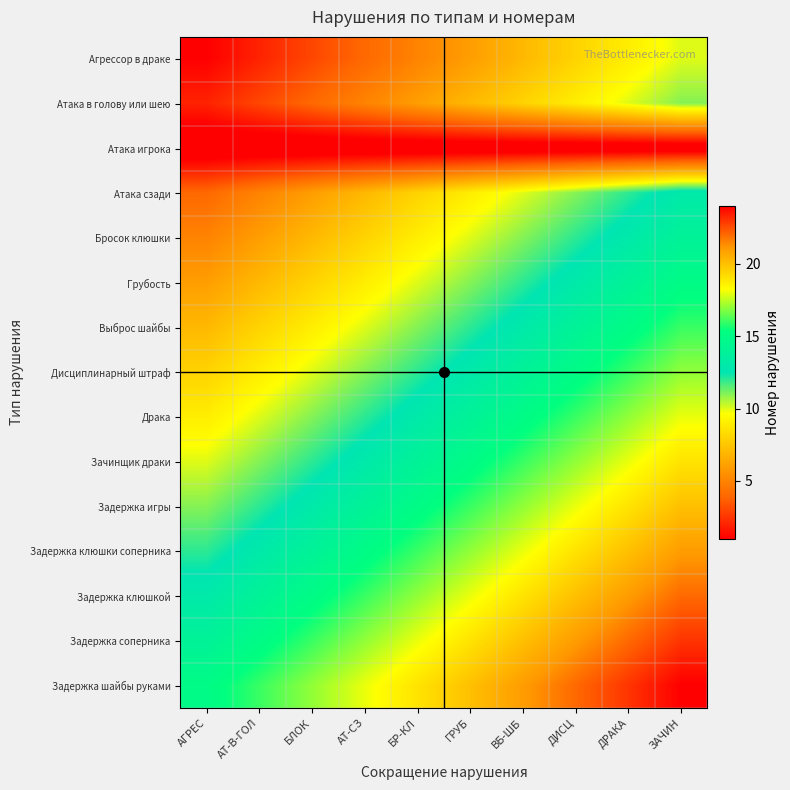

Count the number of categories in the chart.

10